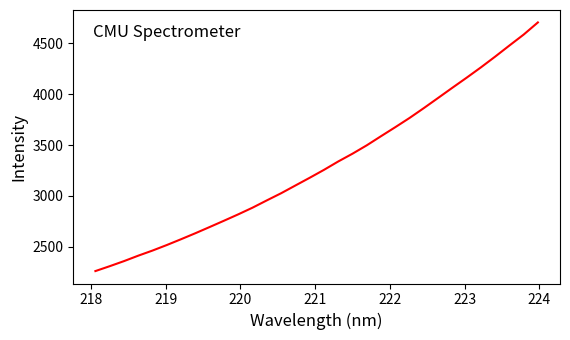

How many lines are shown in the chart?

1